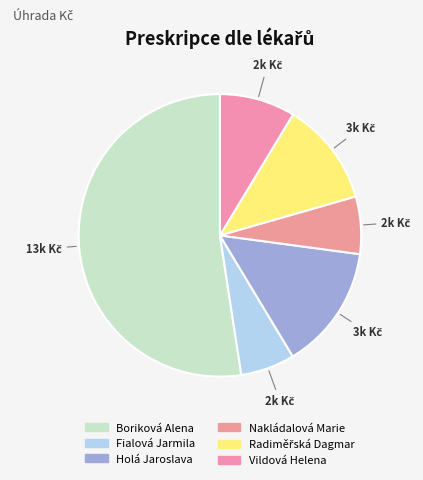

Combined, do Fialová Jarmila and Holá Jaroslava account for over 50%?

No